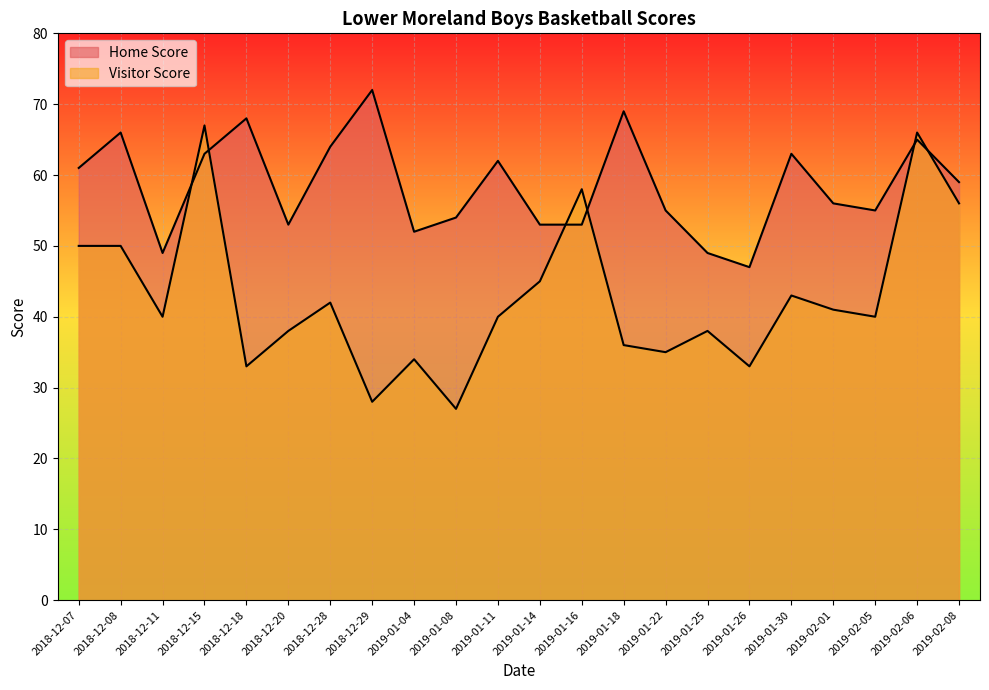

True or false: Visitor Score and Home Score intersect in this chart.

True